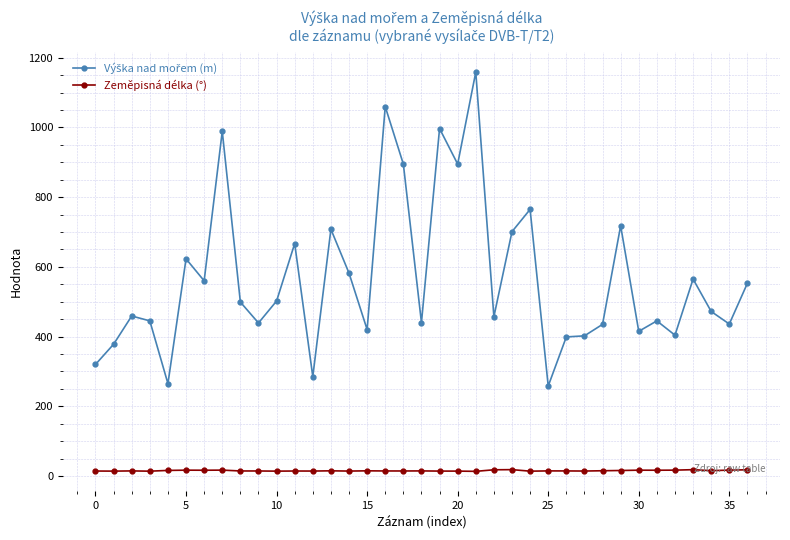

What is the sum of all Zeměpisná délka (°) values?

558.9